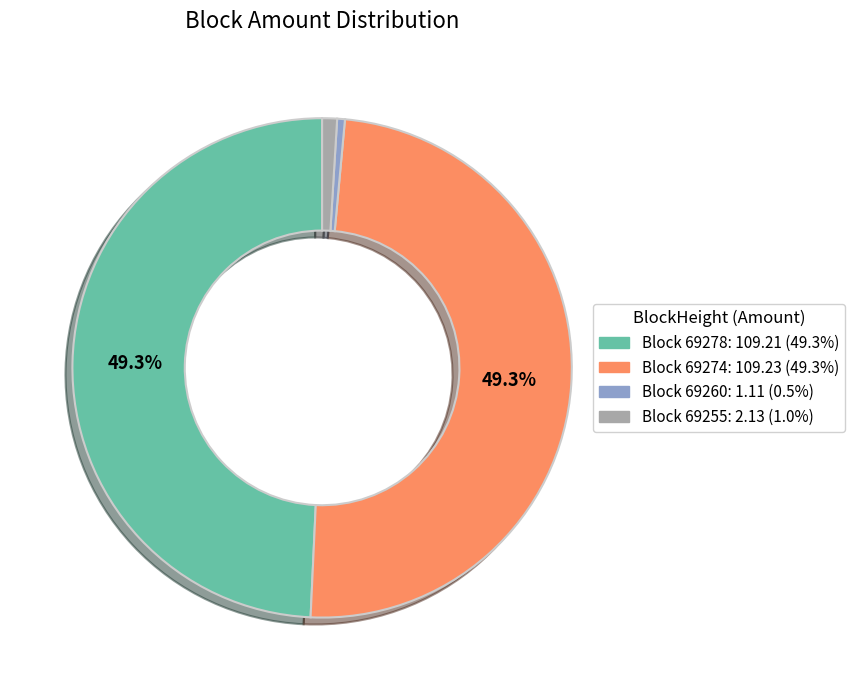

Does any single category account for the majority?

No